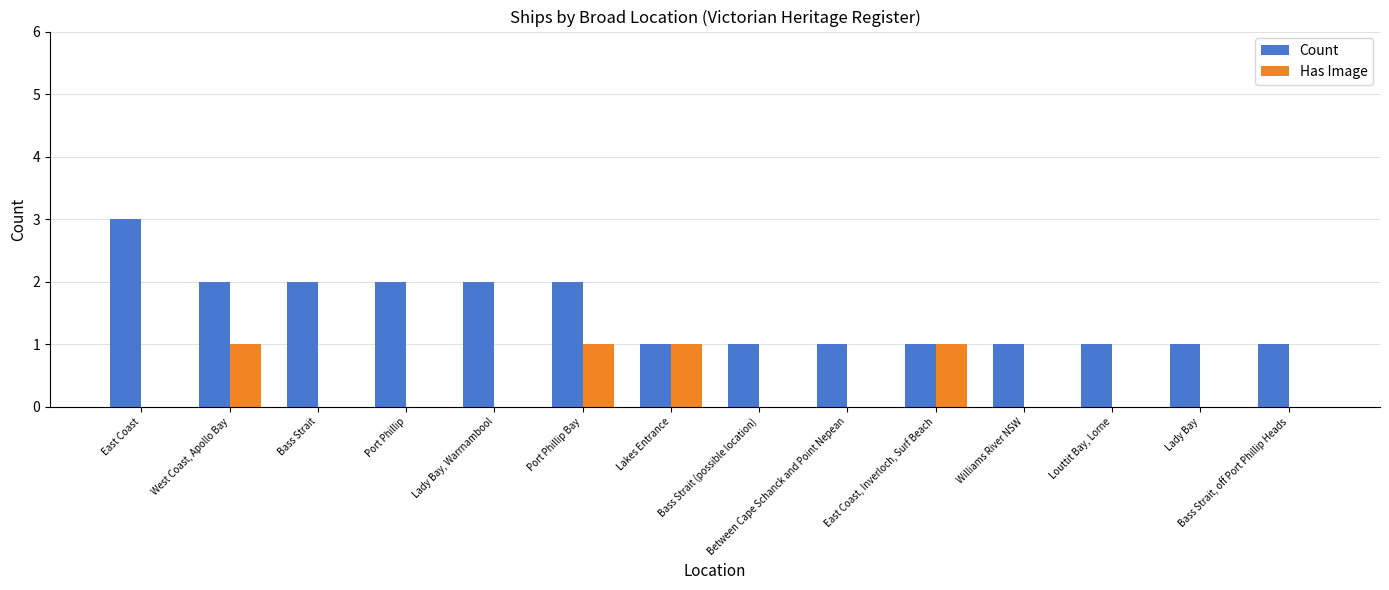

Between Lakes Entrance and Lady Bay, which series saw the biggest shift?

Has Image